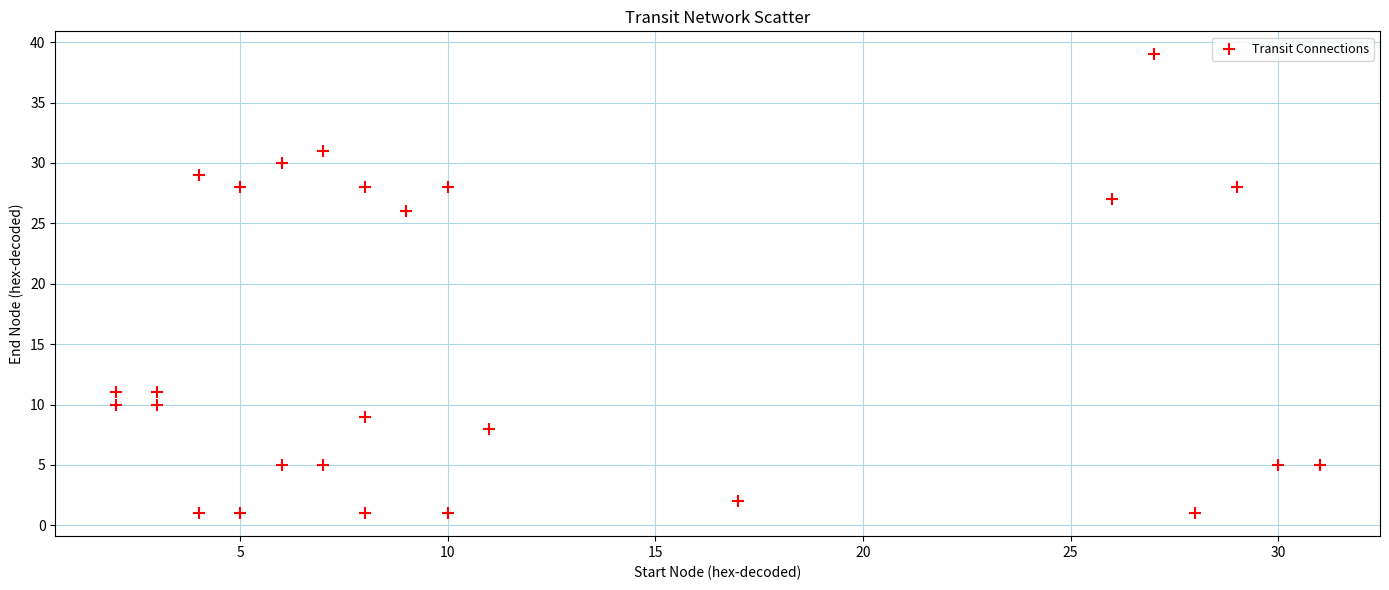

What Y value in the scatter plot is closest to 20?

26